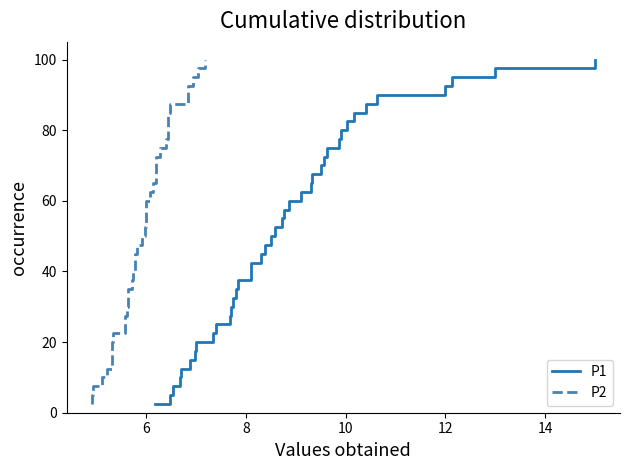

True or false: P2 and P1 cross at least once.

False